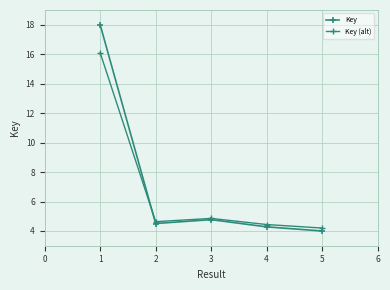

How many series are shown in this chart?

2